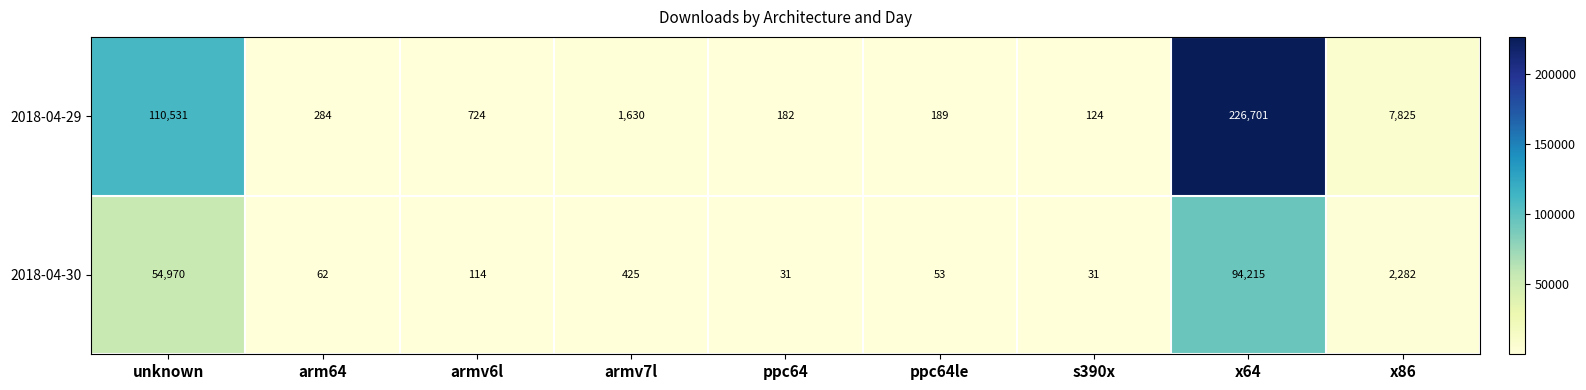

Rank the series by their maximum value, from highest to lowest.

2018-04-29, 2018-04-30